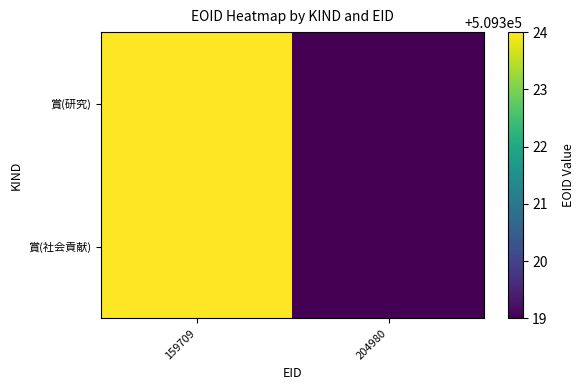

How many distinct data groups are displayed?

2